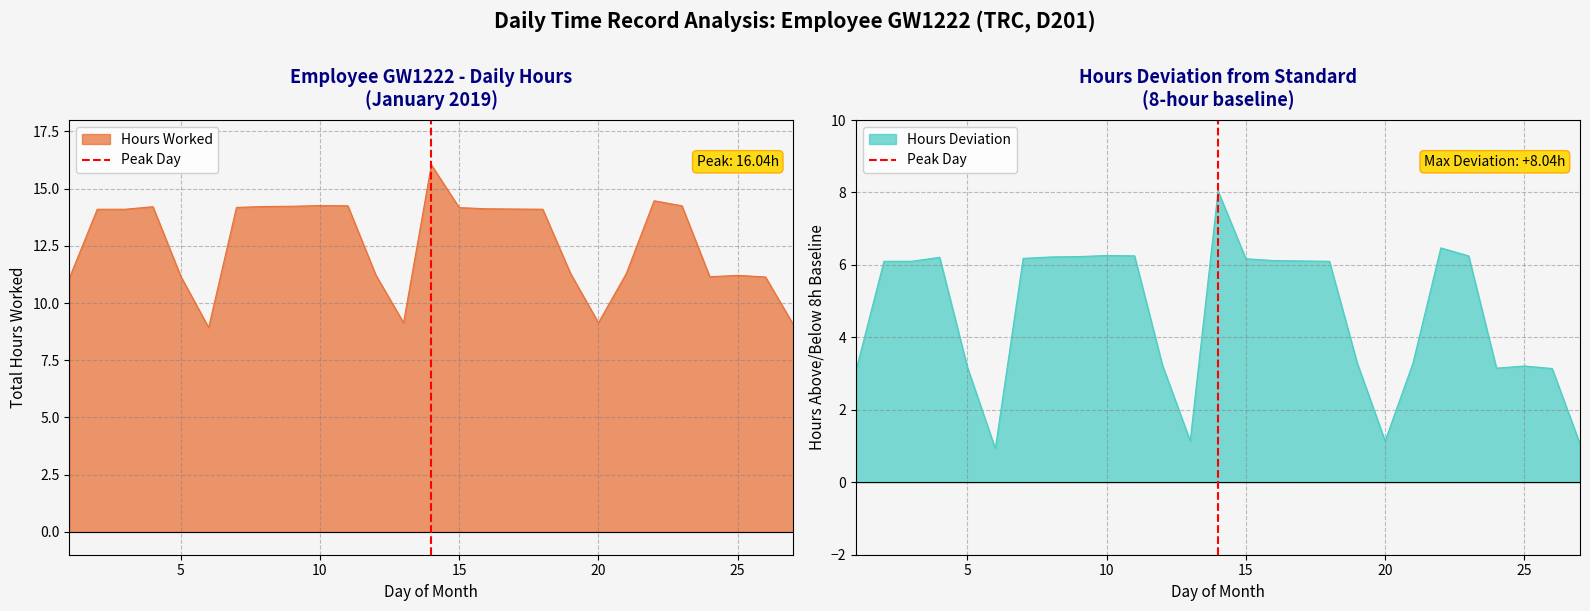

True or false: Hours Deviation has a value of 4.8 at 5.

False